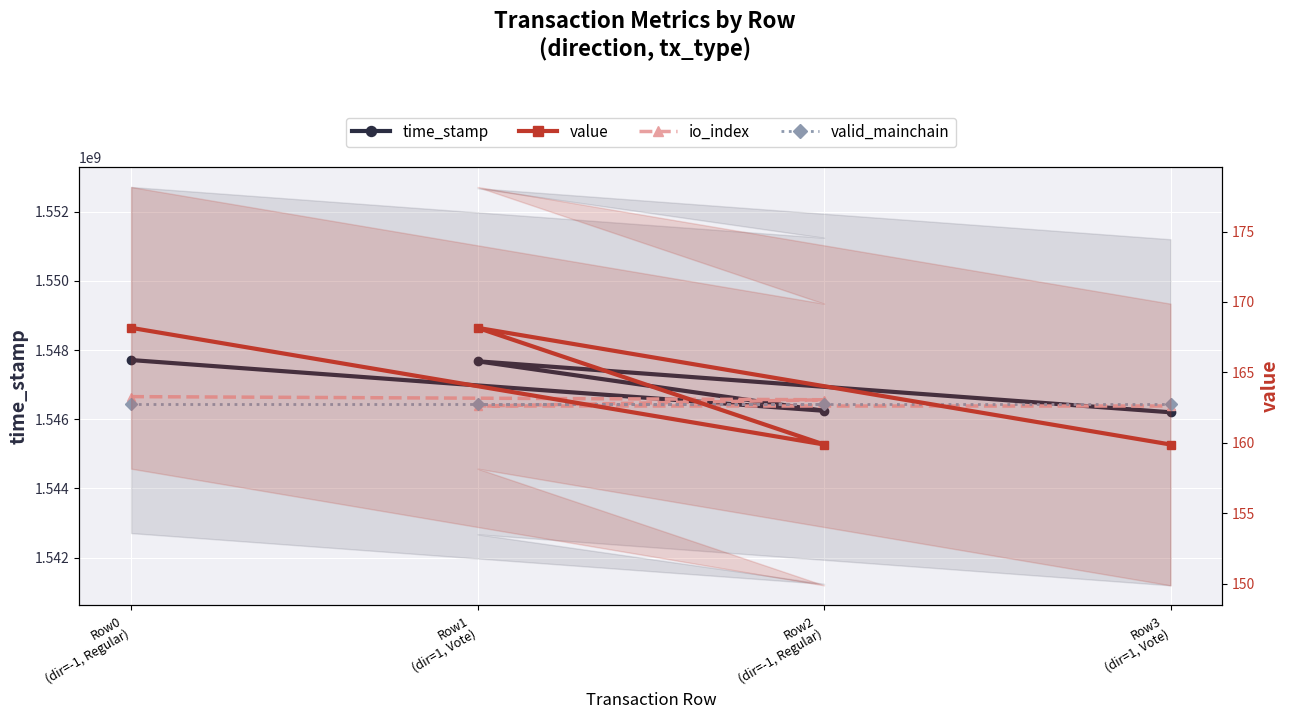

Is the value of io_index at Row2
(dir=-1, Regular) greater than the value of value at Row3
(dir=1, Vote)?

Yes